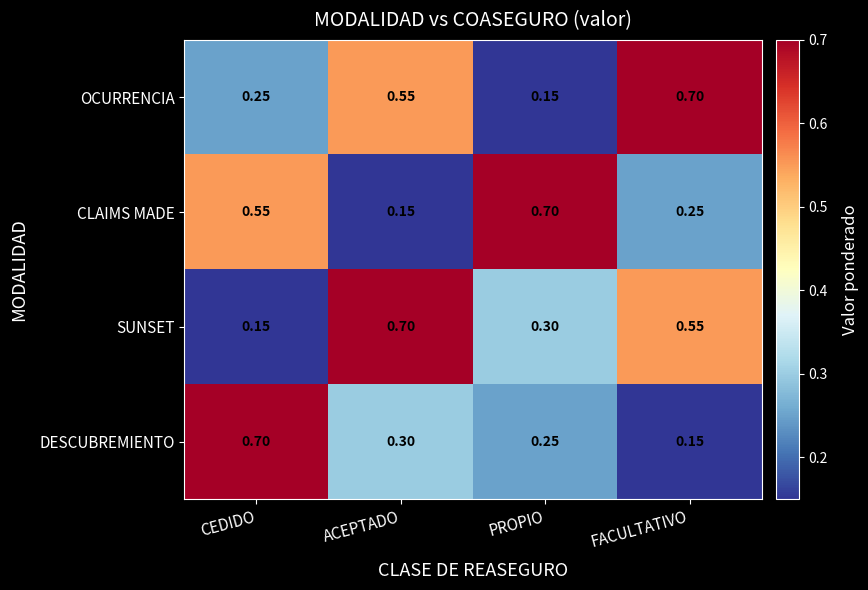

At how many categories does at least one series exceed 0?

4